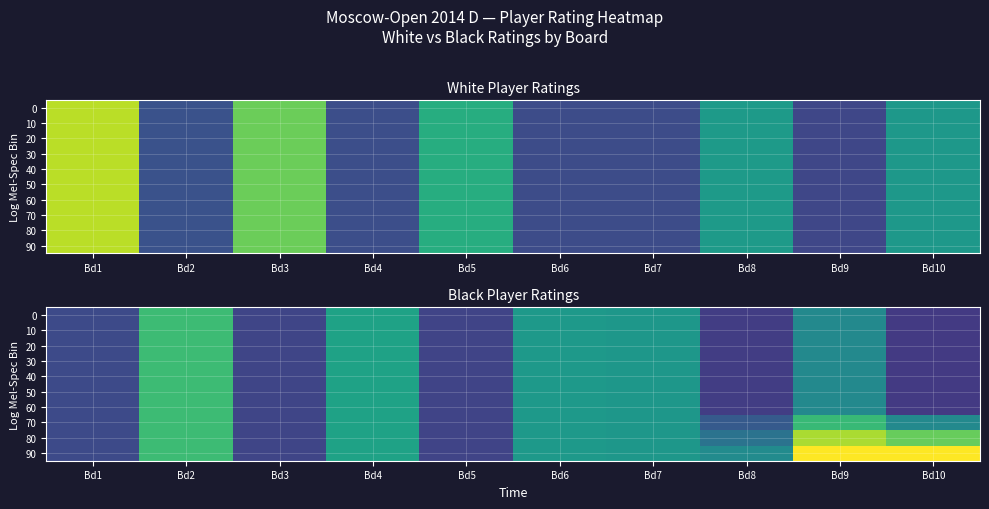

Which series has the largest total across all categories?

90